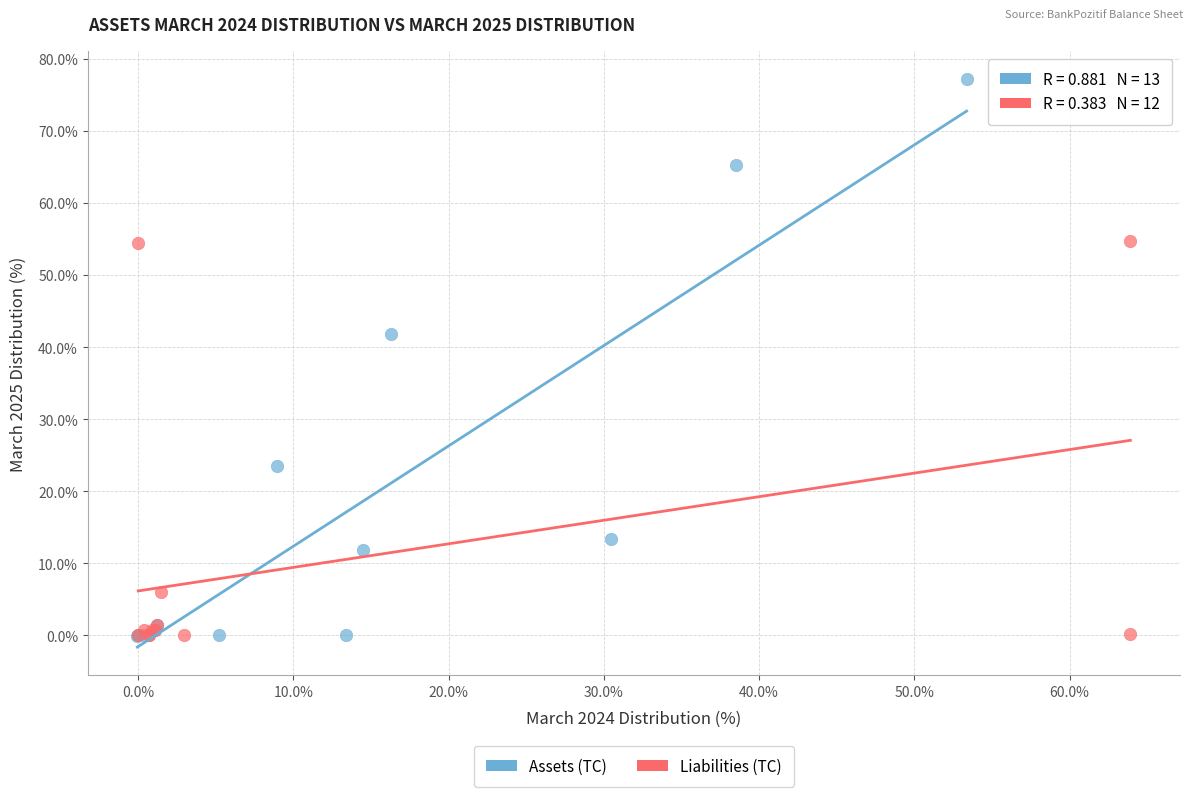

Which series has the widest spread of Y values?

Assets (TC)